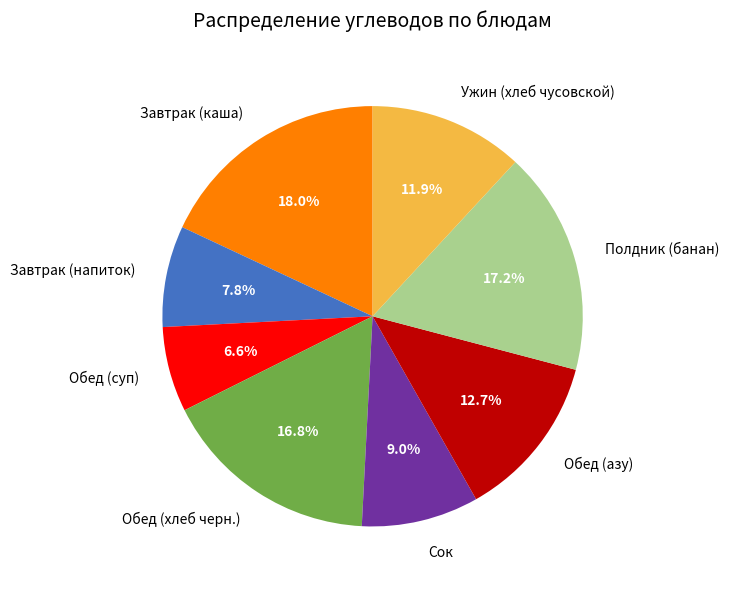

Does any single category account for the majority?

No